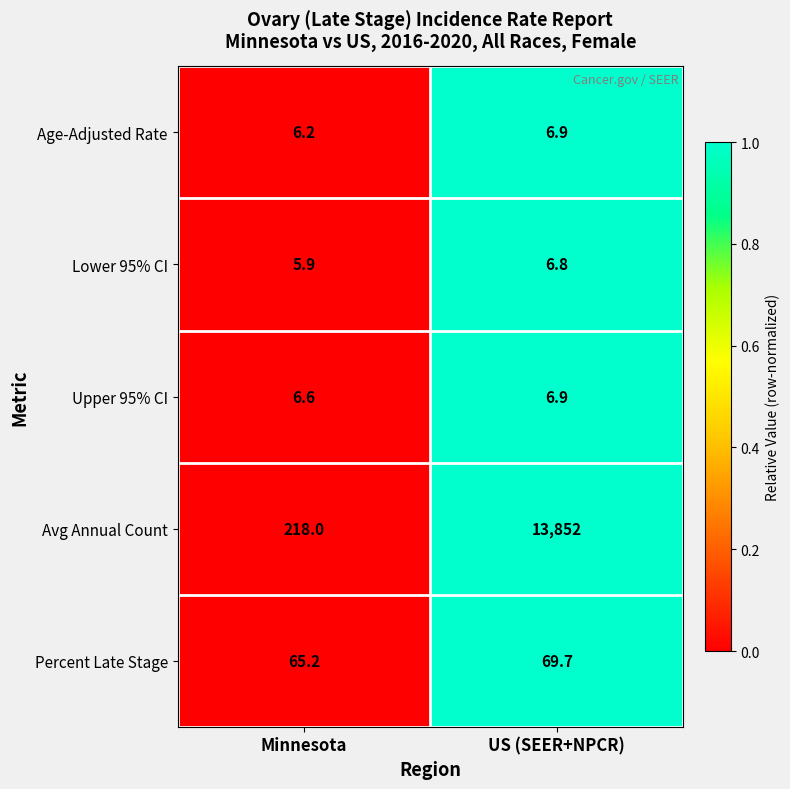

What is the maximum value for Percent Late Stage?

69.7